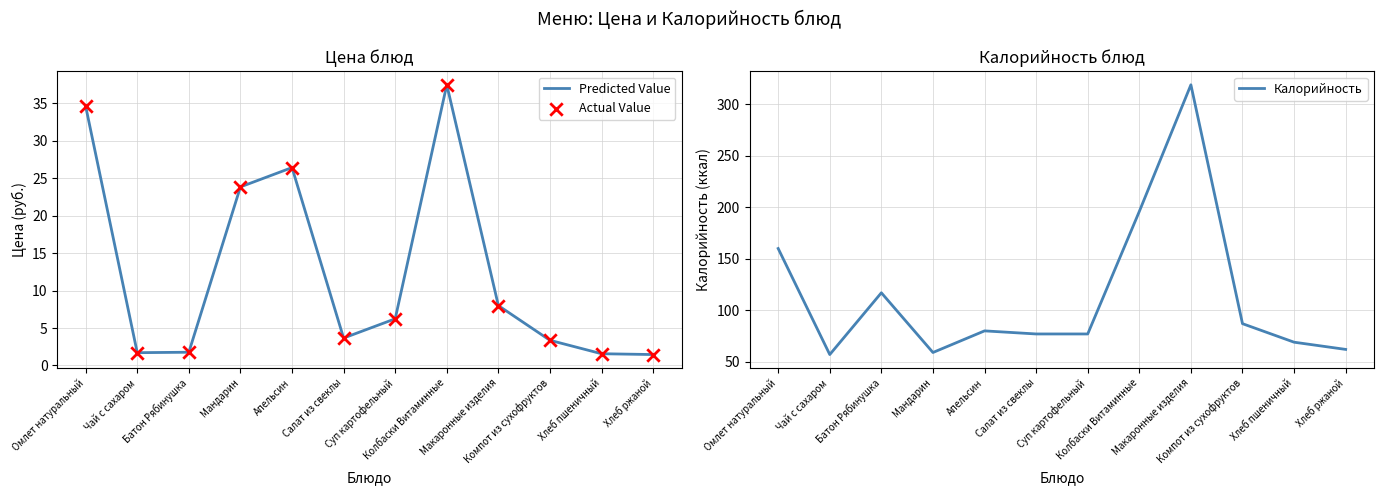

What is the total value across all series at Компот из сухофруктов?

93.7